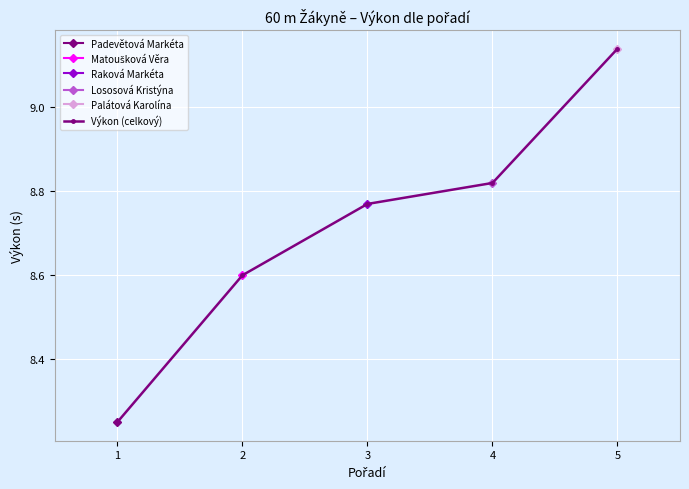

How many lines are shown in the chart?

1